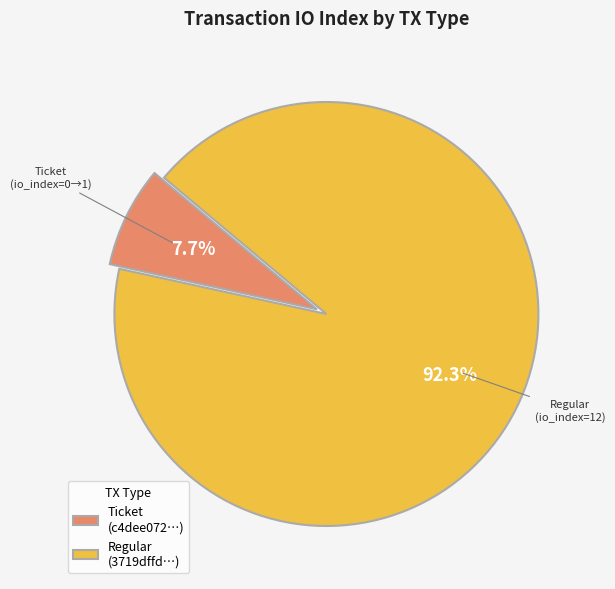

Rank the categories by value from highest to lowest.

Regular (3719dffd…), Ticket (c4dee072…)